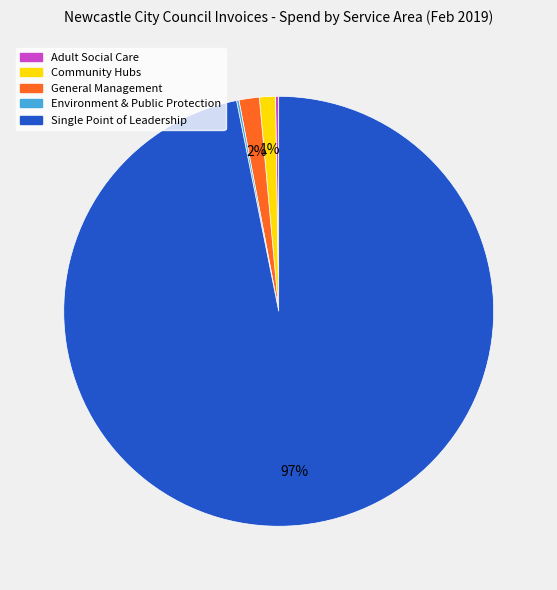

Is the sum of General Management and Single Point of Leadership greater than half?

Yes